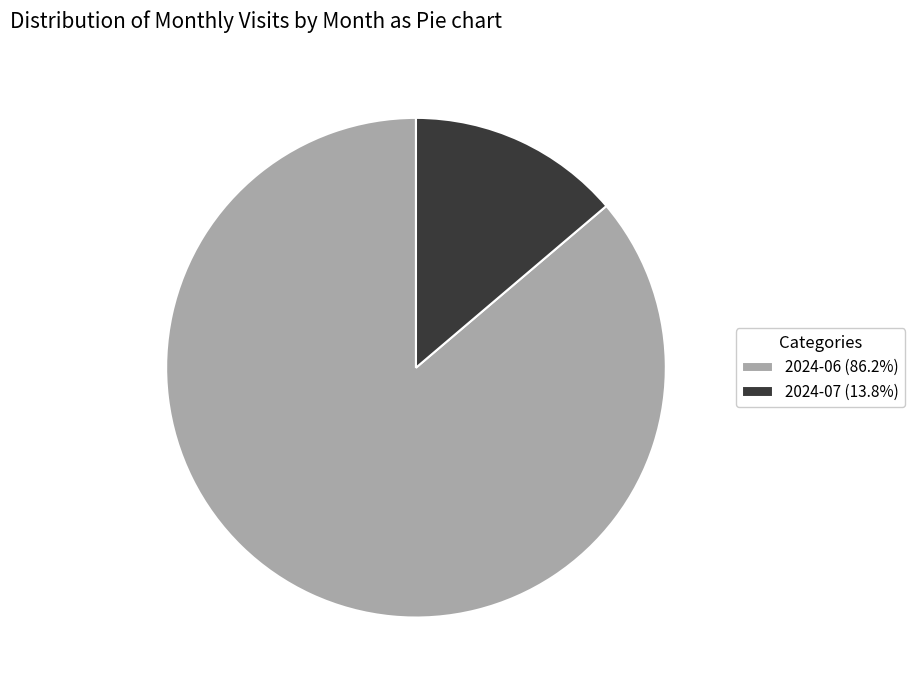

Which has a higher value, 2024-06 or 2024-07?

2024-06